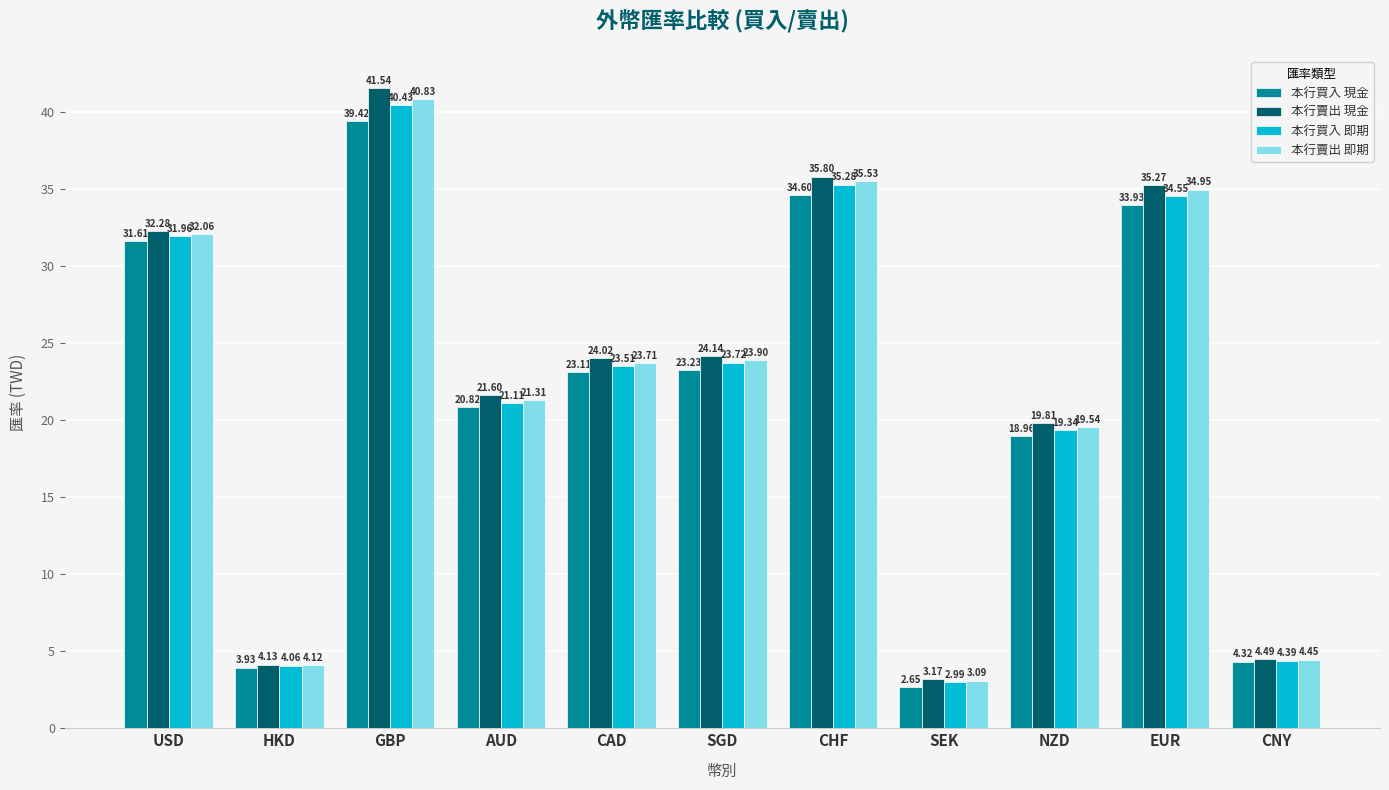

Which series changed the most between USD and SEK?

本行賣出 現金